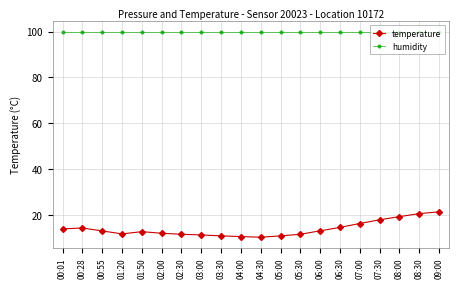

Which series has the widest spread of values?

temperature